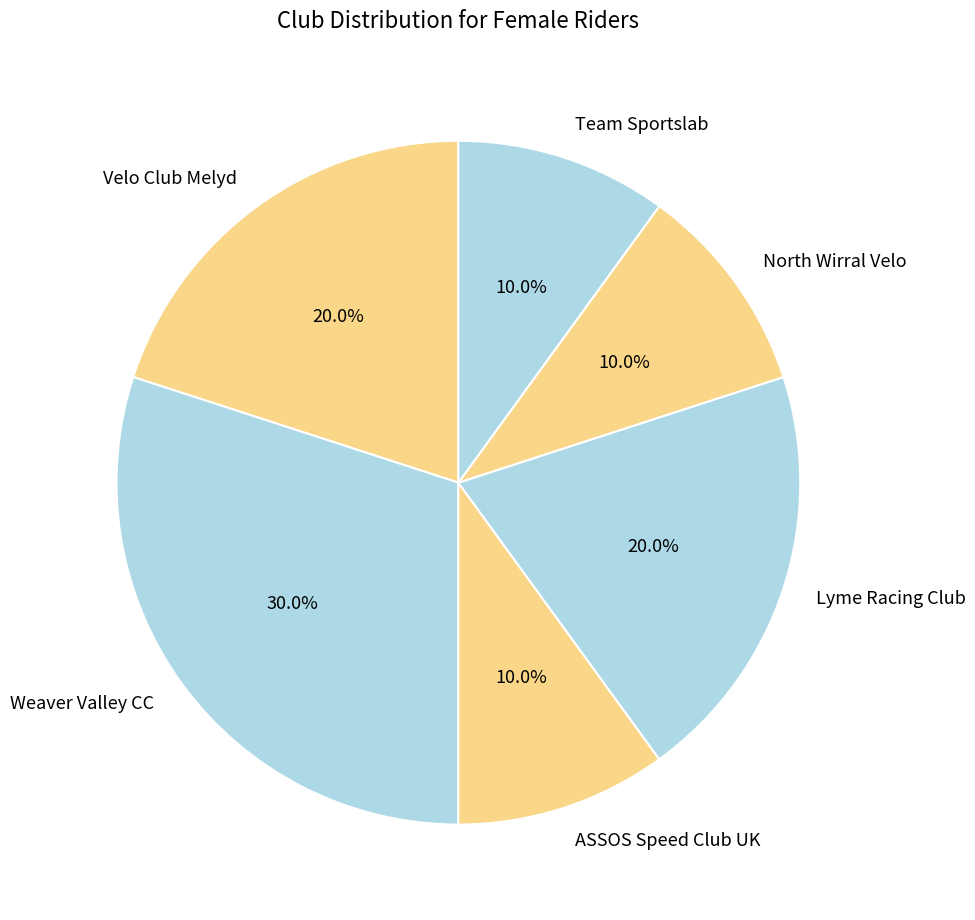

What is the ratio of the value at Lyme Racing Club to the value at Weaver Valley CC?

0.7